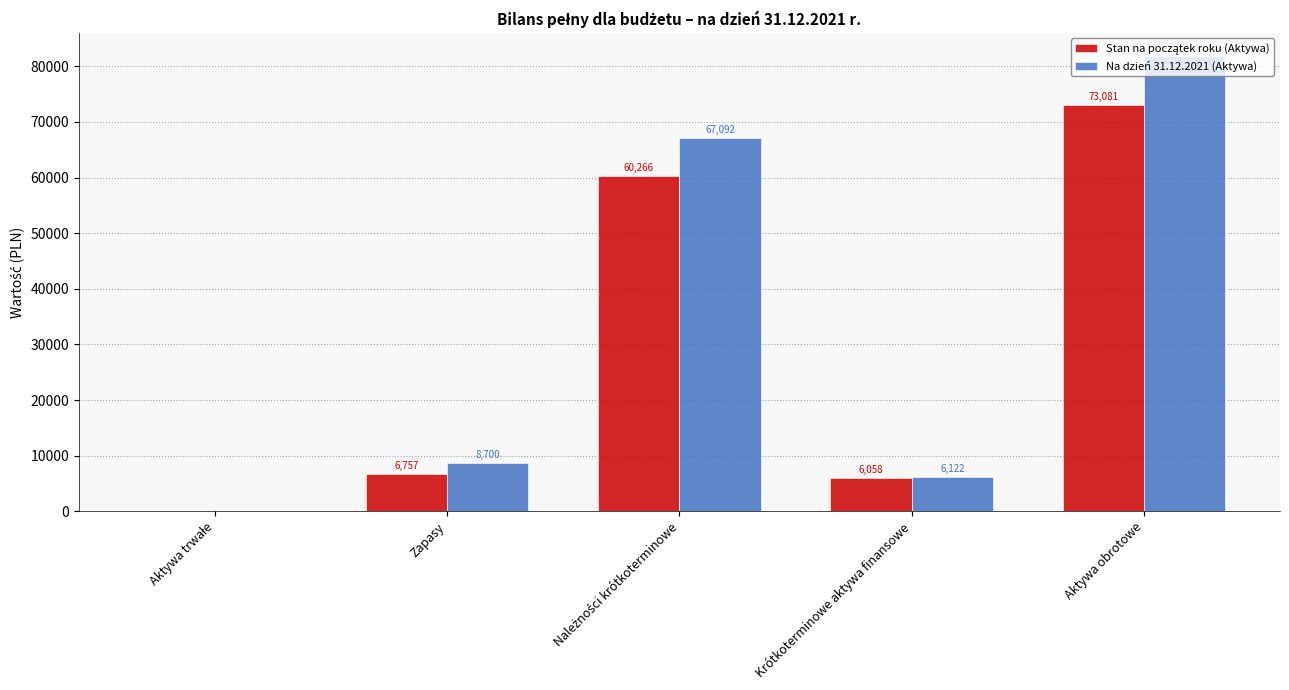

The value of Na dzień 31.12.2021 (Aktywa) at Zapasy is 2165.0. True or false?

False